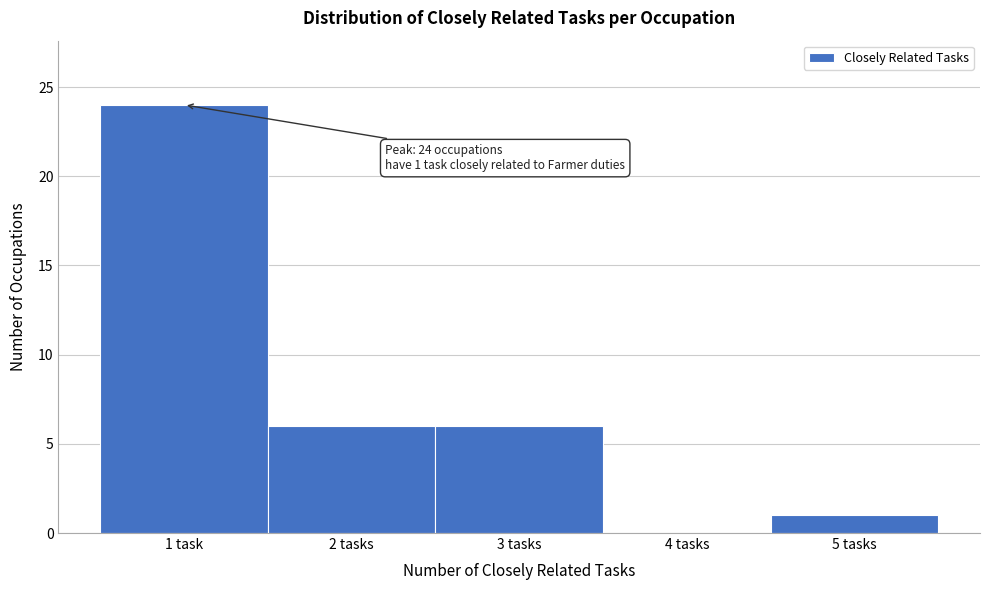

Reading left to right, list all the values displayed in this chart.

1 task=24	2 tasks=6	3 tasks=6	4 tasks=0	5 tasks=1